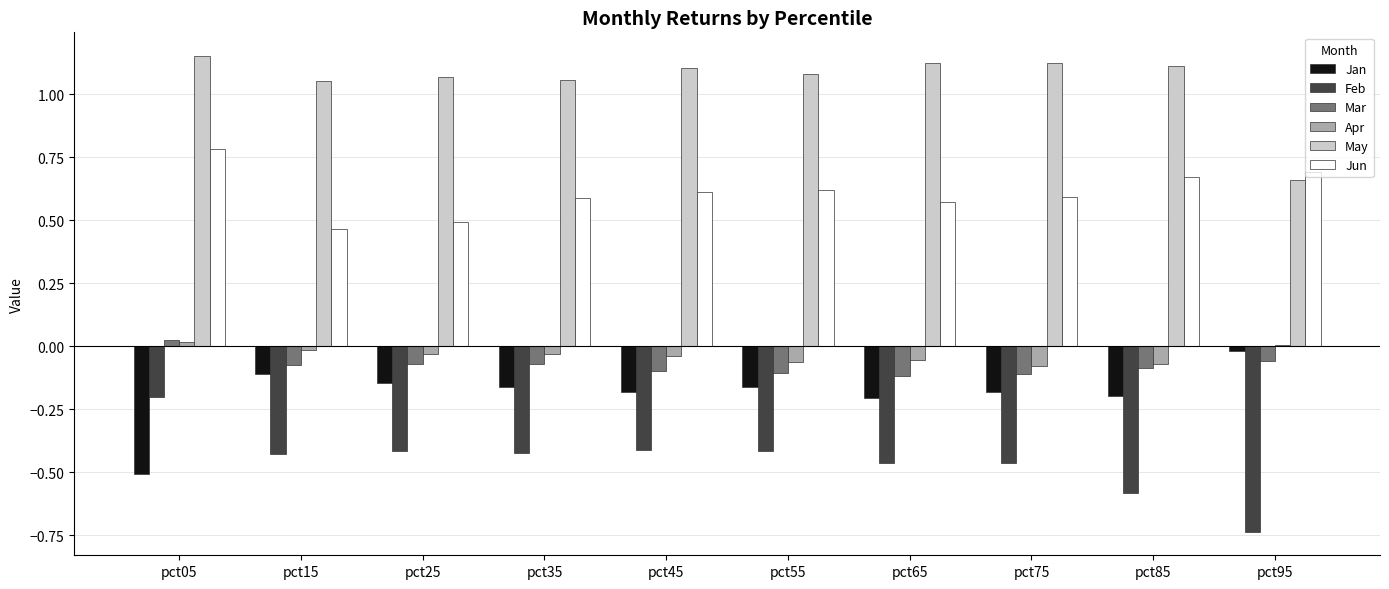

The May series shows 1.1 at pct25. True or false?

True